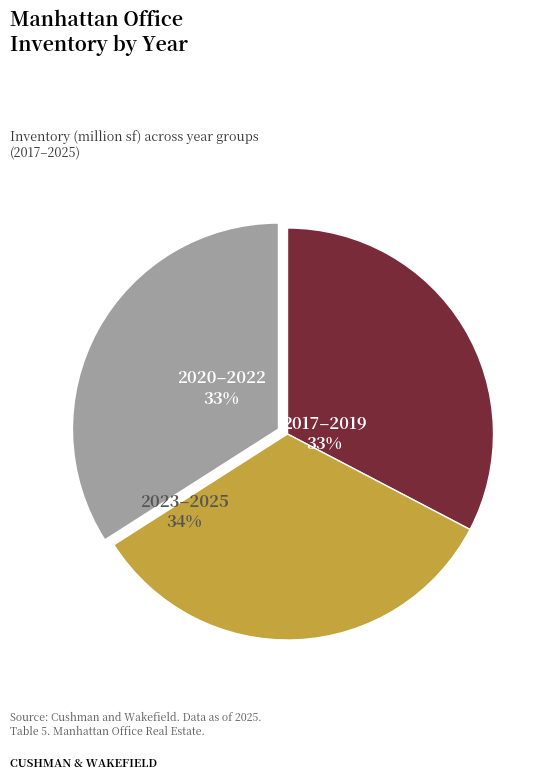

Is there any slice that represents more than half of the pie?

No